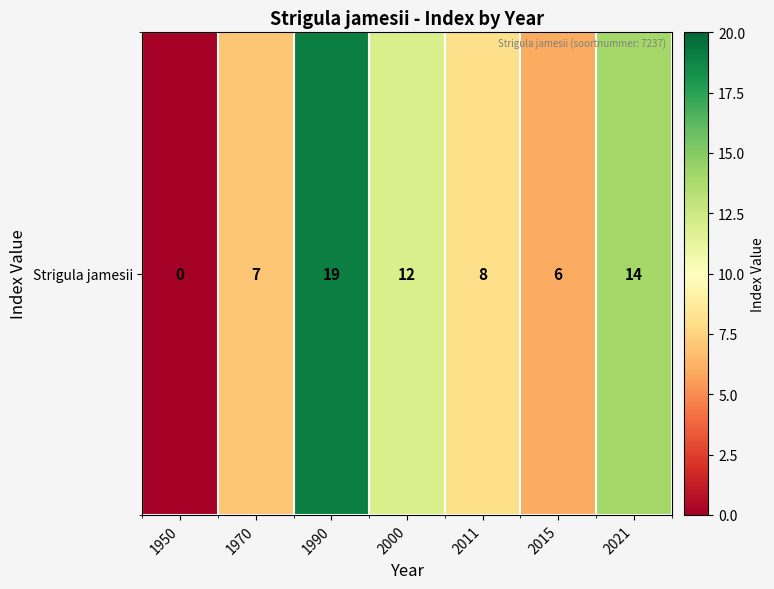

What is the greatest value displayed?

19